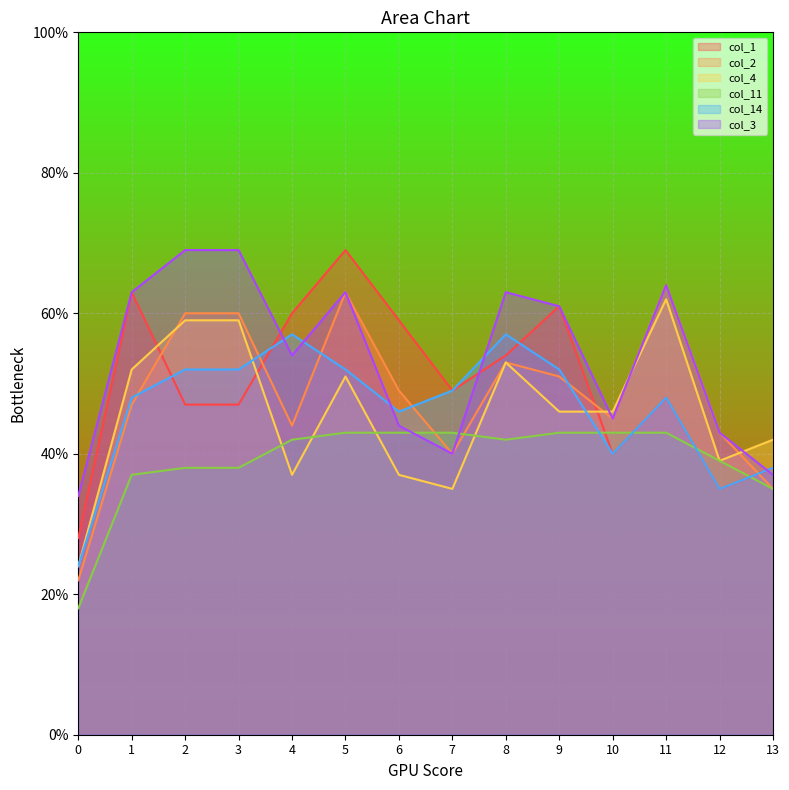

True or false: col_2 and col_4 cross at least once.

True